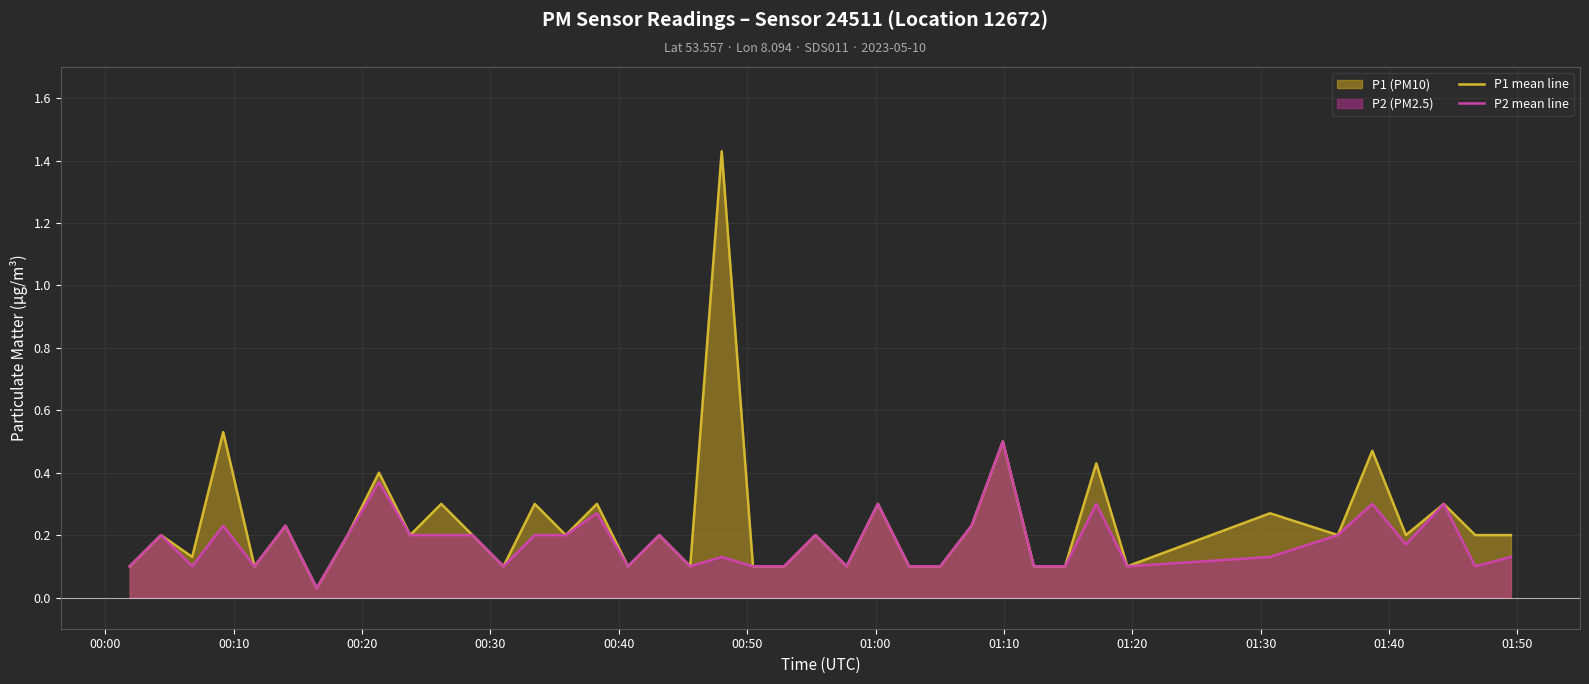

Which series has the widest spread of values?

P1 mean line